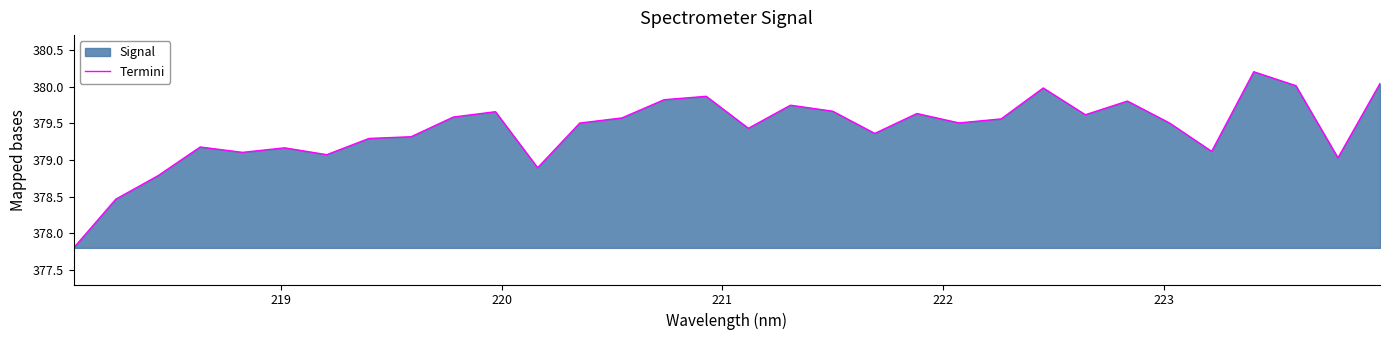

What is the maximum value shown in the chart?

380.2